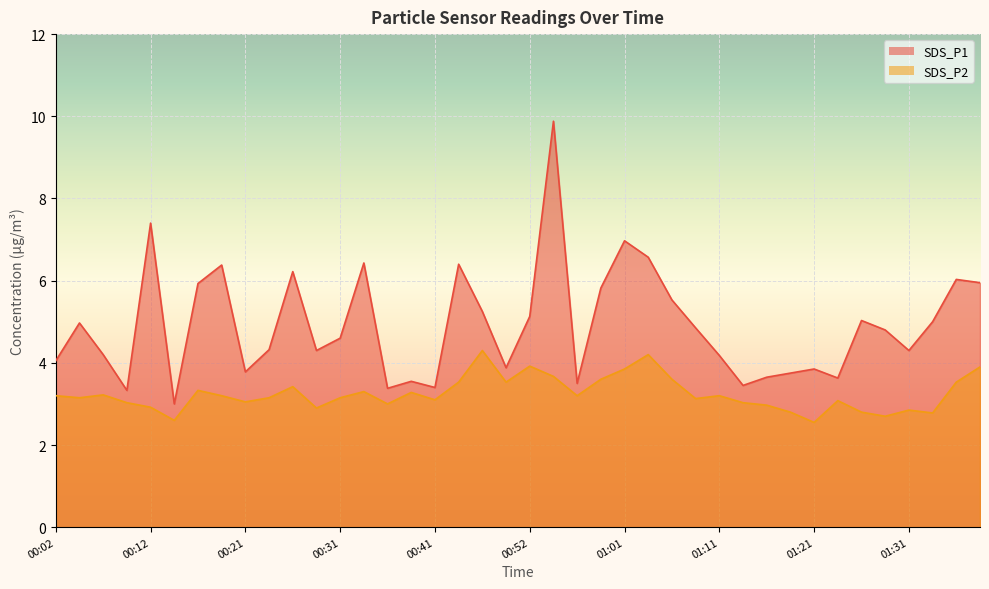

True or false: SDS_P2 and SDS_P1 intersect in this chart.

False